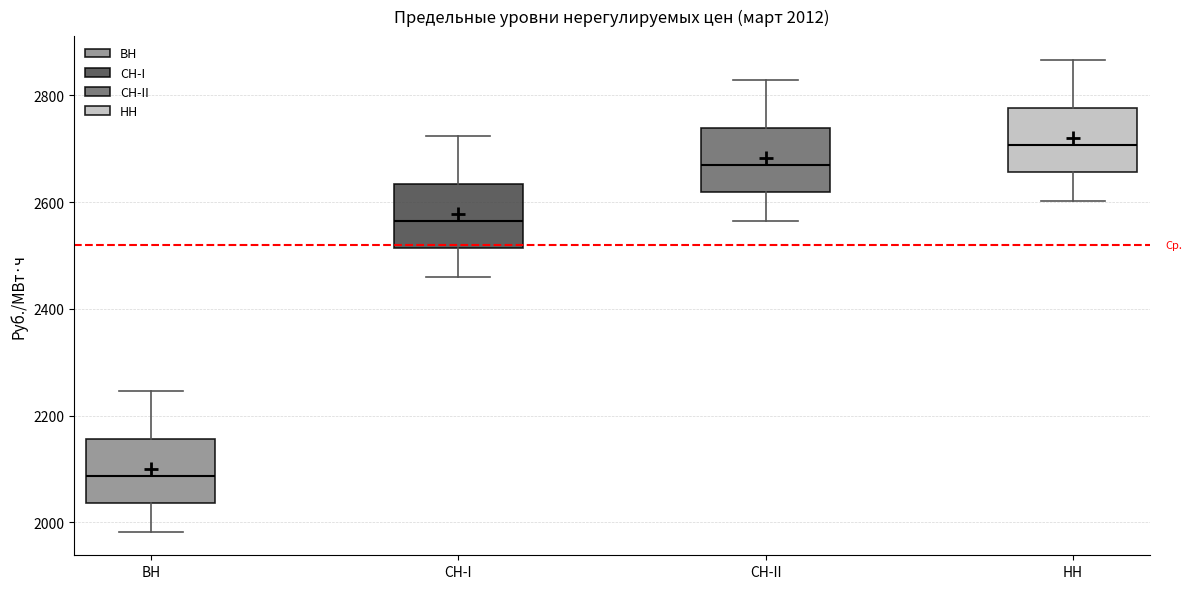

Which box has the lowest median line?

ВН